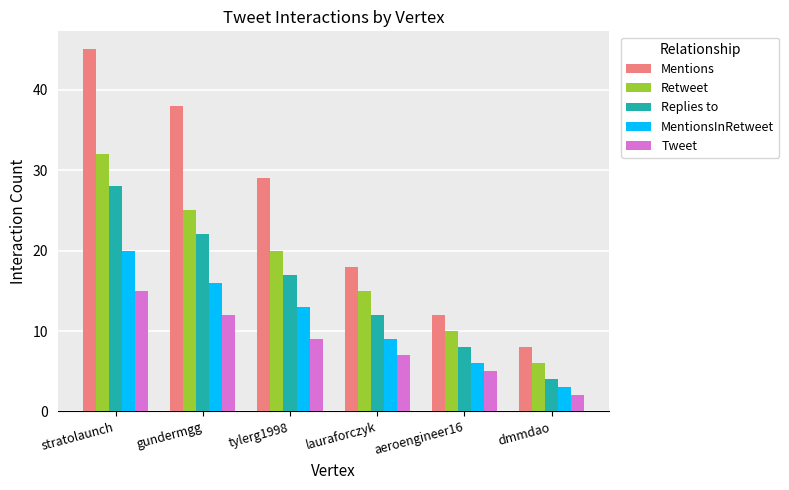

What position from the left is tylerg1998?

3